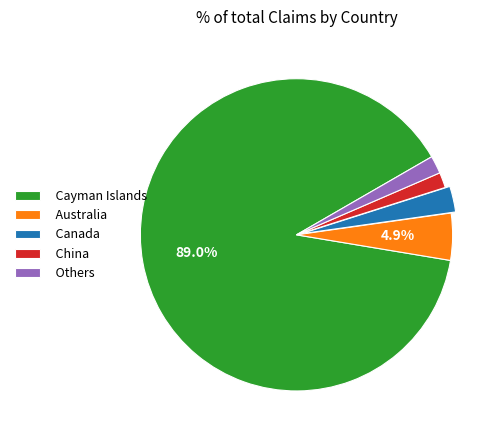

Count the number of slices in the pie.

5